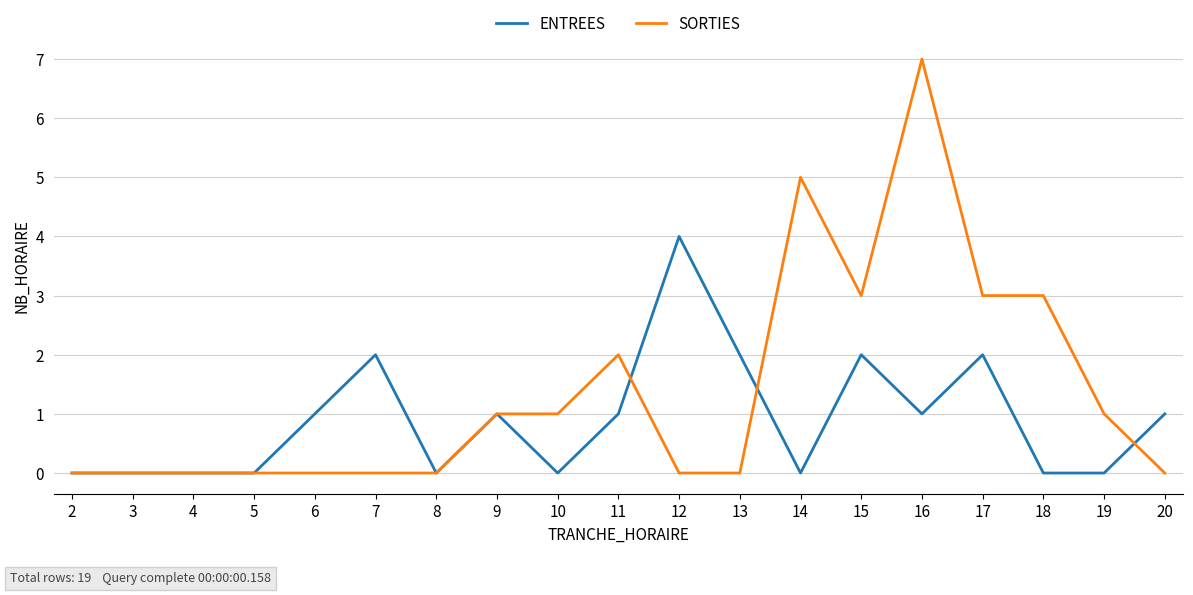

Rank the series by their maximum value, from lowest to highest.

ENTREES, SORTIES